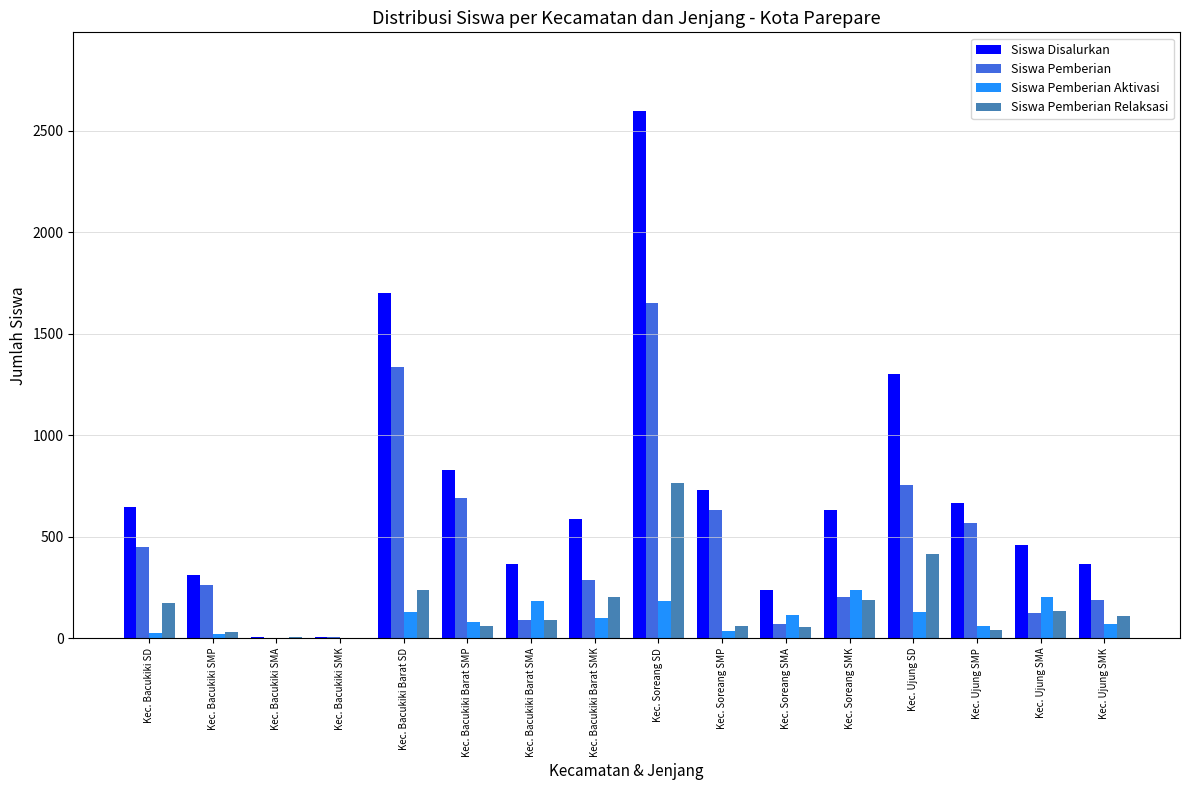

What is the sum of all Siswa Pemberian values?

7296